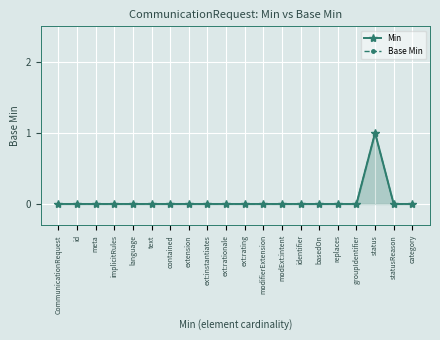

What position from the right is replaces?

5